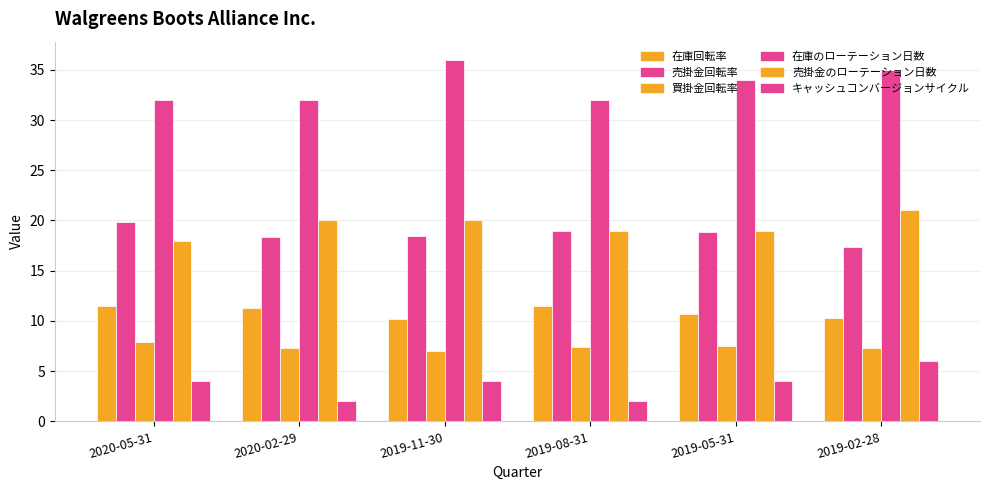

The value of 買掛金回転率 at 2019-08-31 is 7.5. True or false?

True